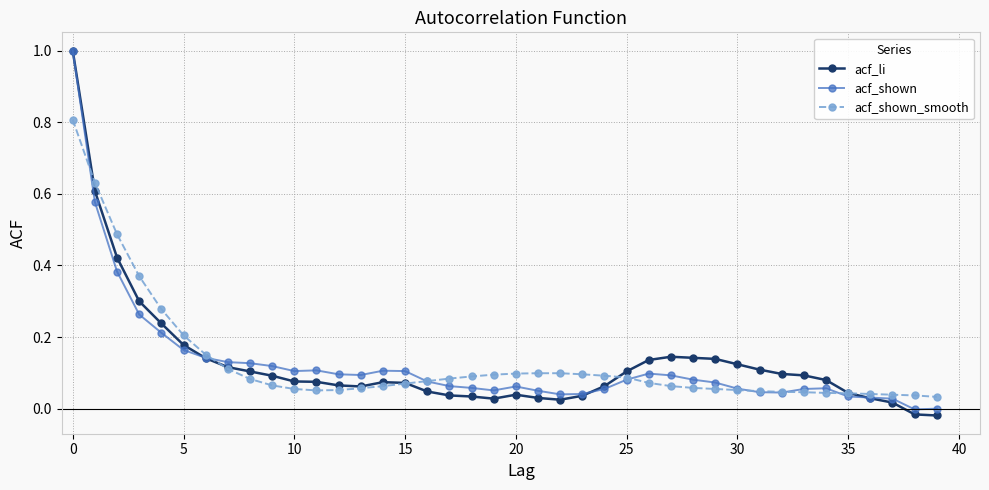

What is the maximum value for acf_li?

1.0